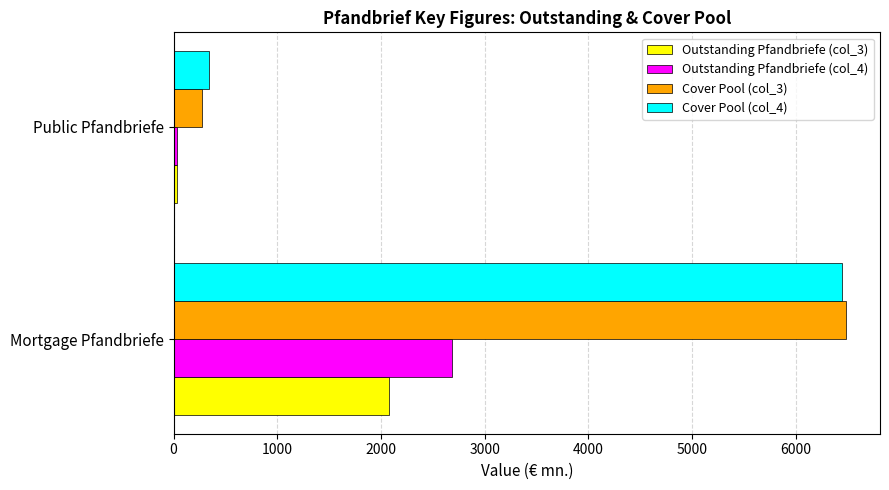

What is the sum of all Outstanding Pfandbriefe (col_4) values?

2718.1